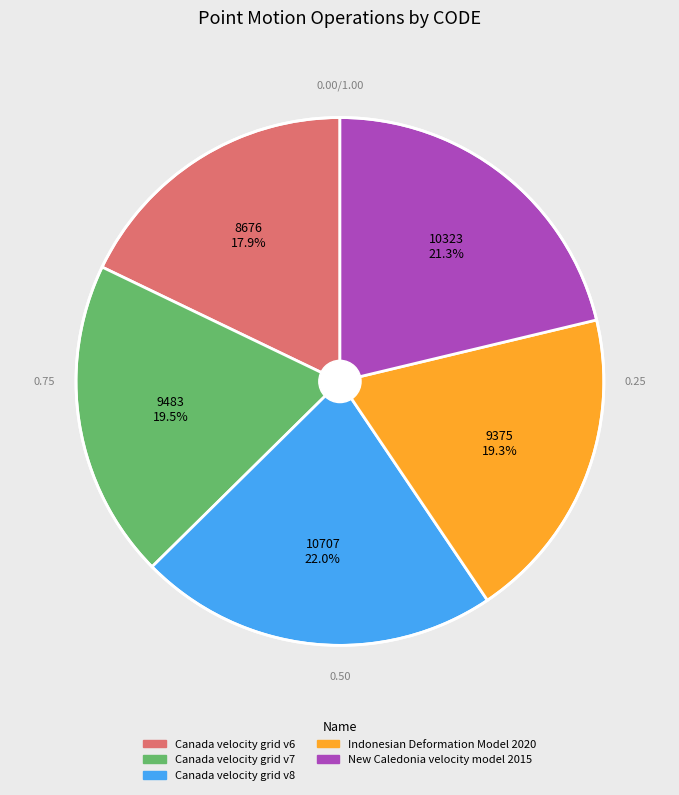

To the nearest percent, what portion does New Caledonia velocity model 2015 represent?

21%